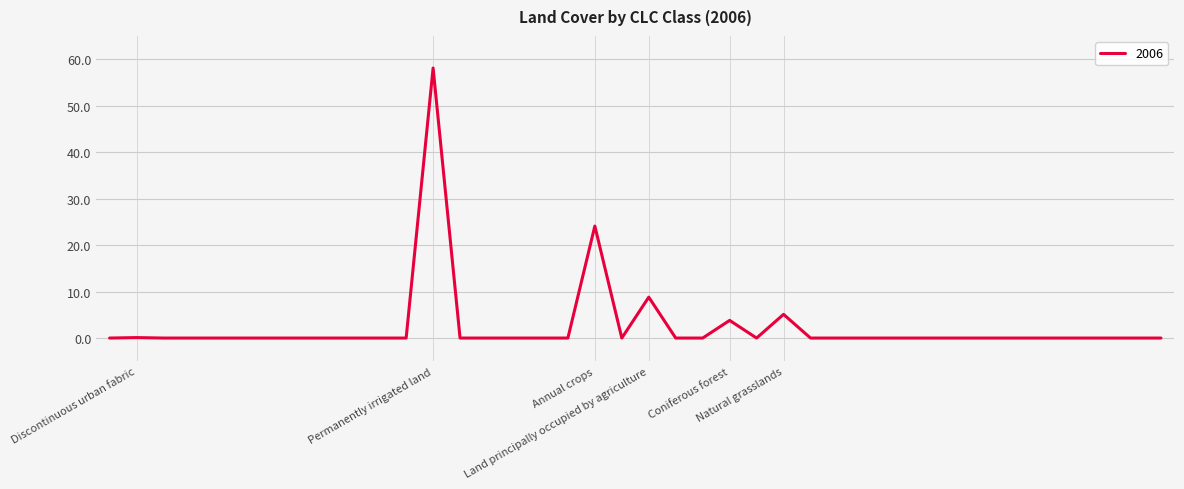

What is the greatest value displayed?

58.1